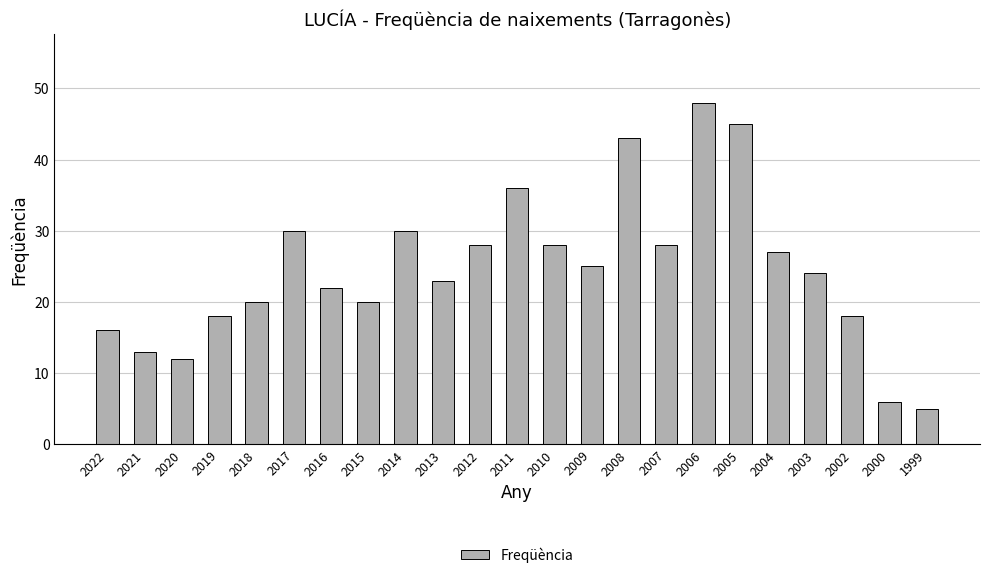

Does the chart contain any negative values?

No